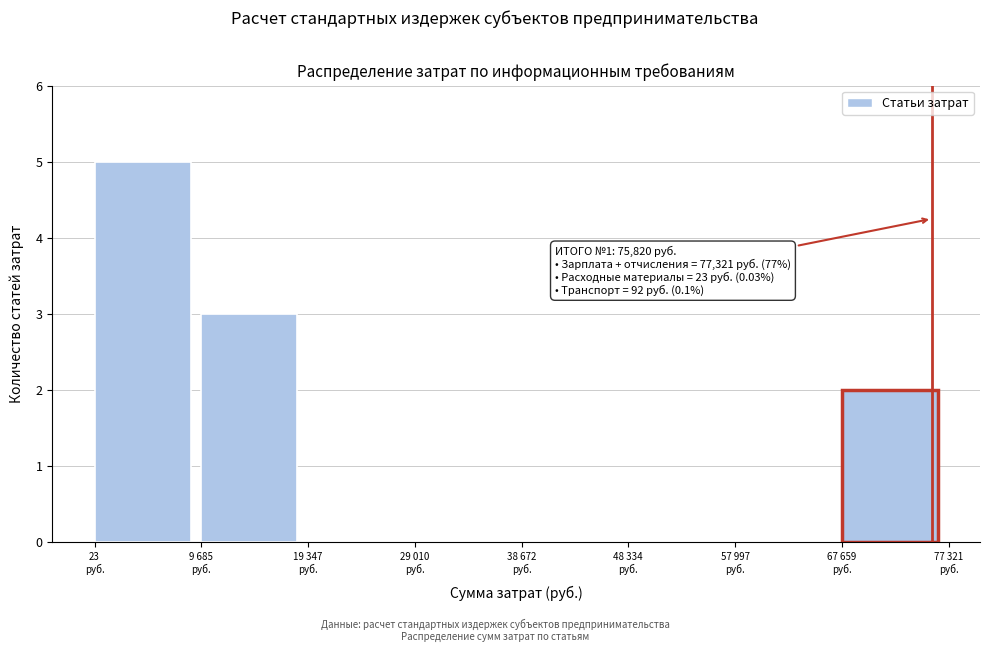

What is the maximum value shown in the chart?

5